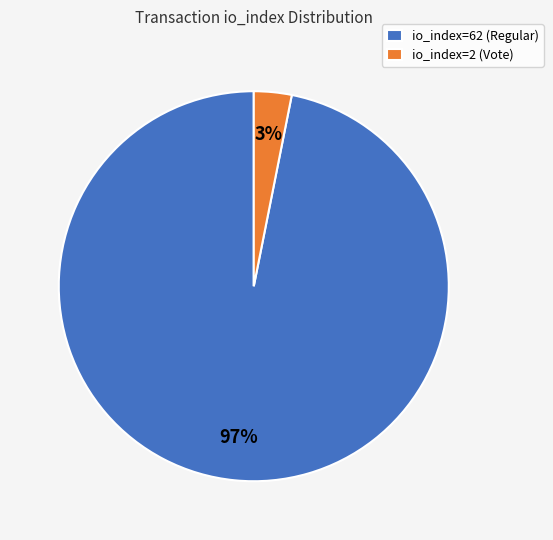

To the nearest percent, what percentage of the pie is io_index=62 (Regular)?

97%